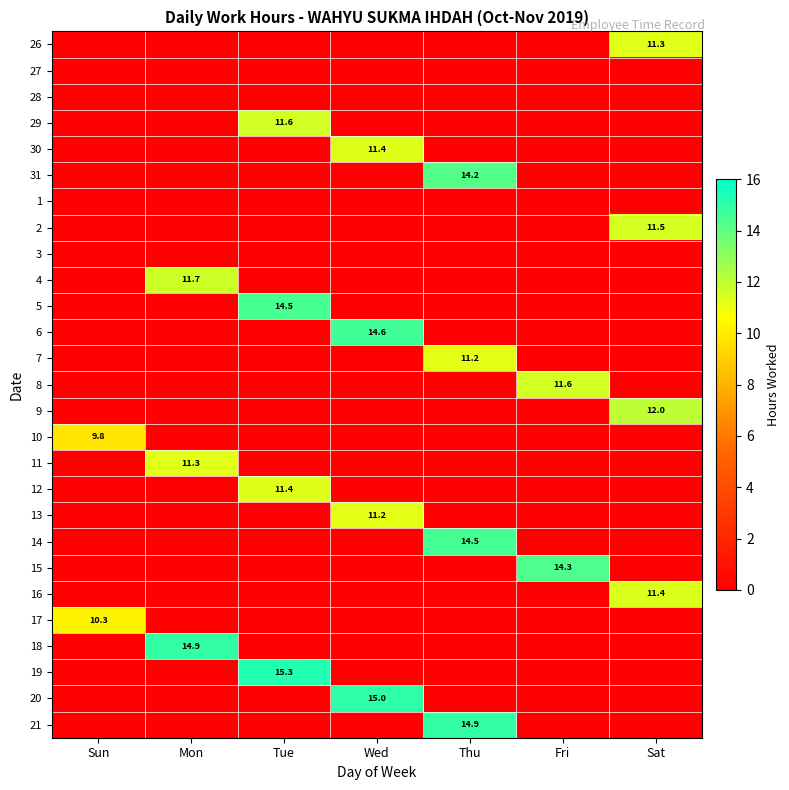

The value of 19 at Tue is 24.8. True or false?

False